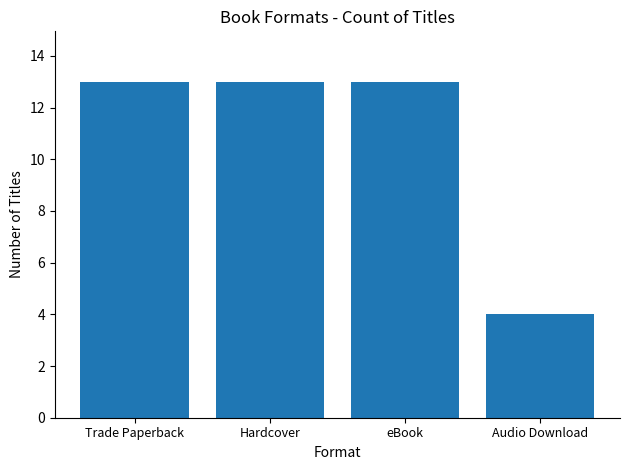

Reading left to right, extract all data points from this chart.

13	13	13	4